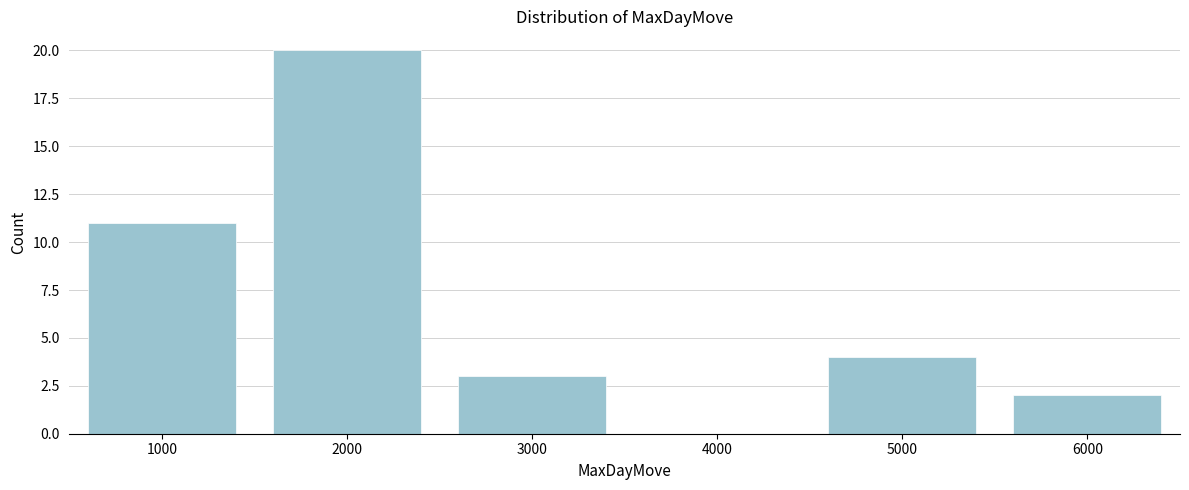

Over which range of the x-axis is the bar tallest?

1500 to 2500